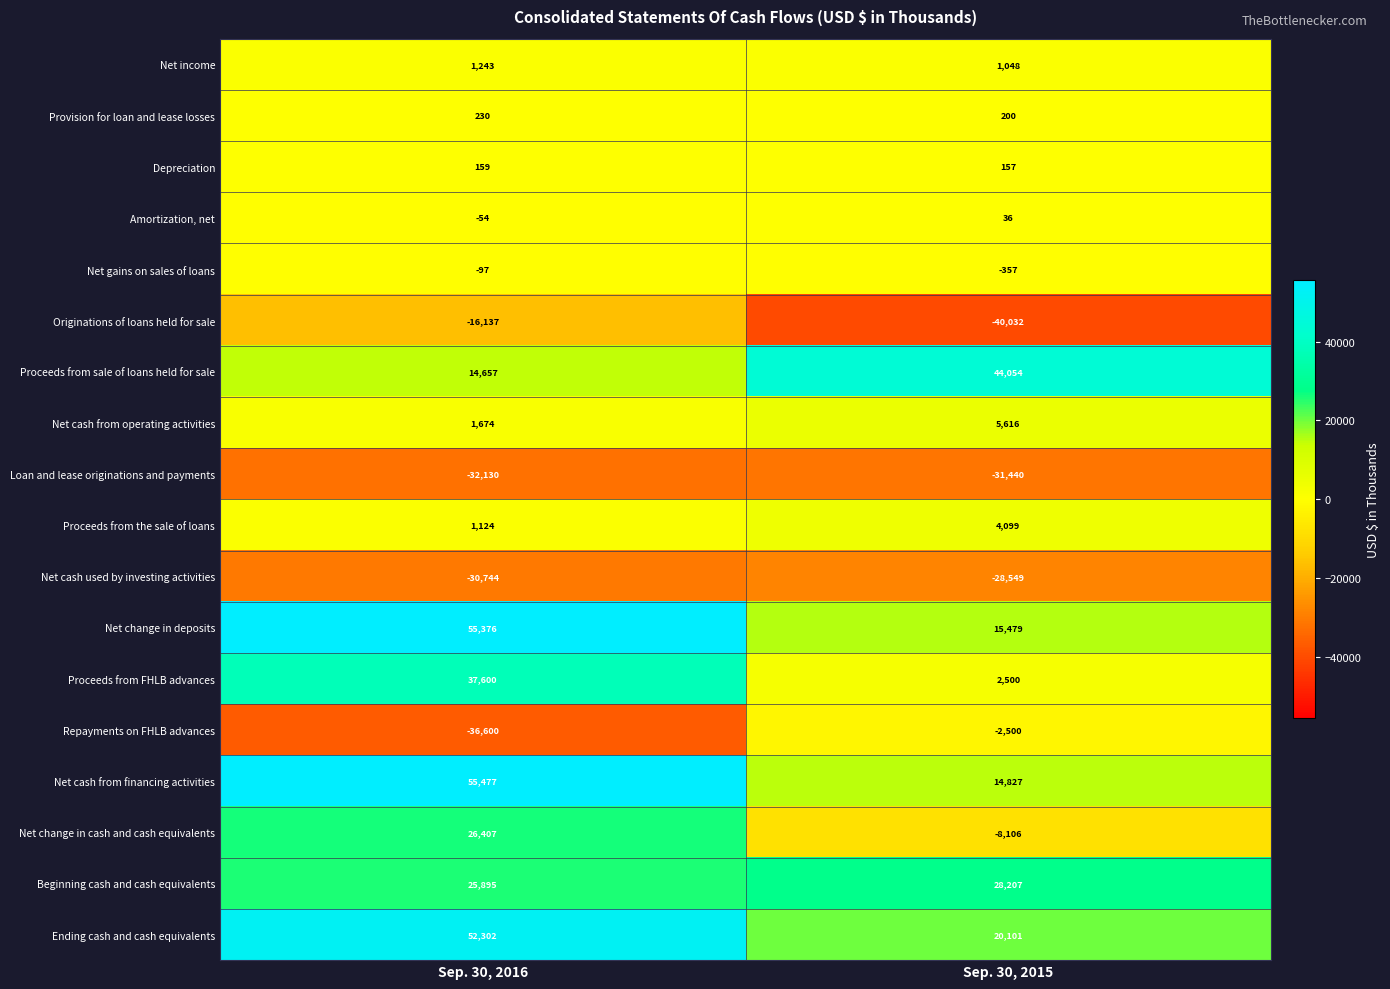

What is the average value of the Net cash from financing activities series?

35152